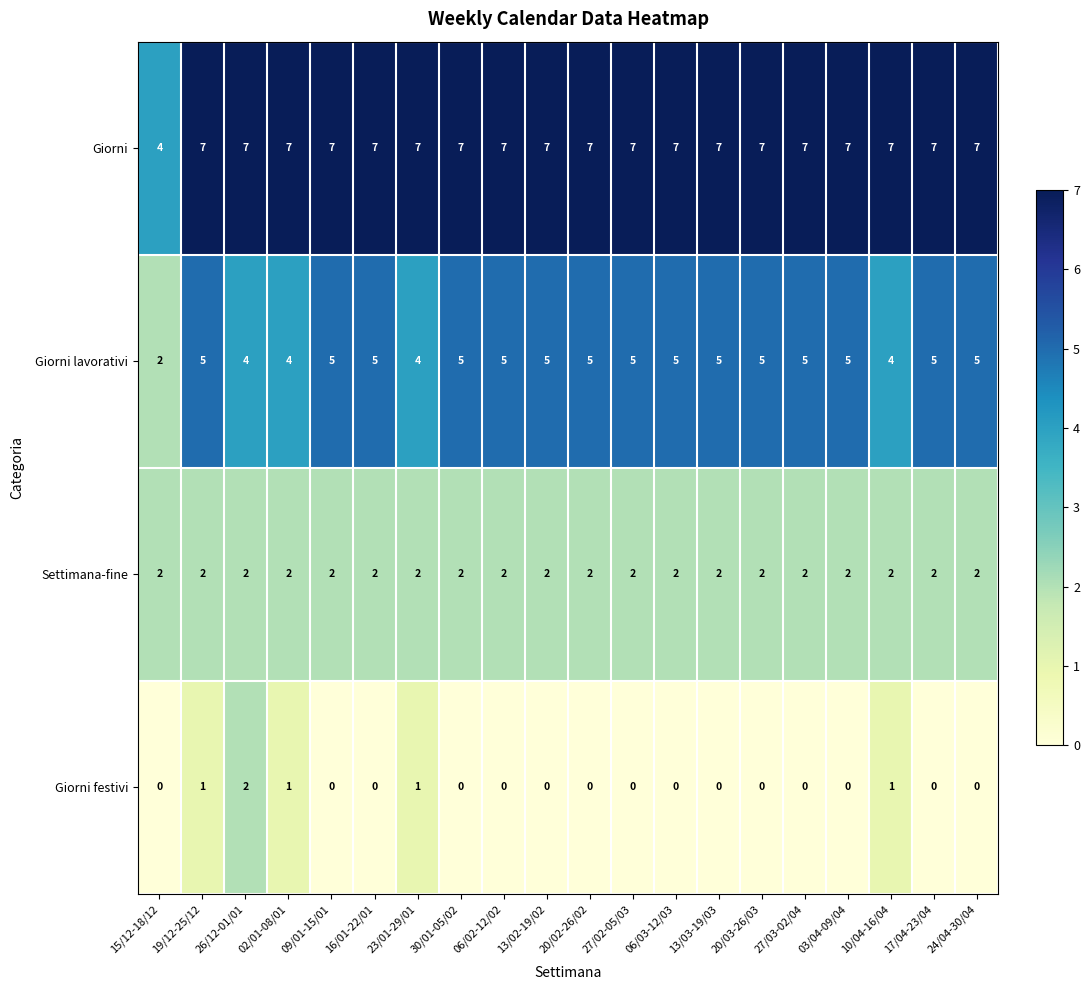

What is the approximate value of Giorni lavorativi at 06/02-12/02?

5